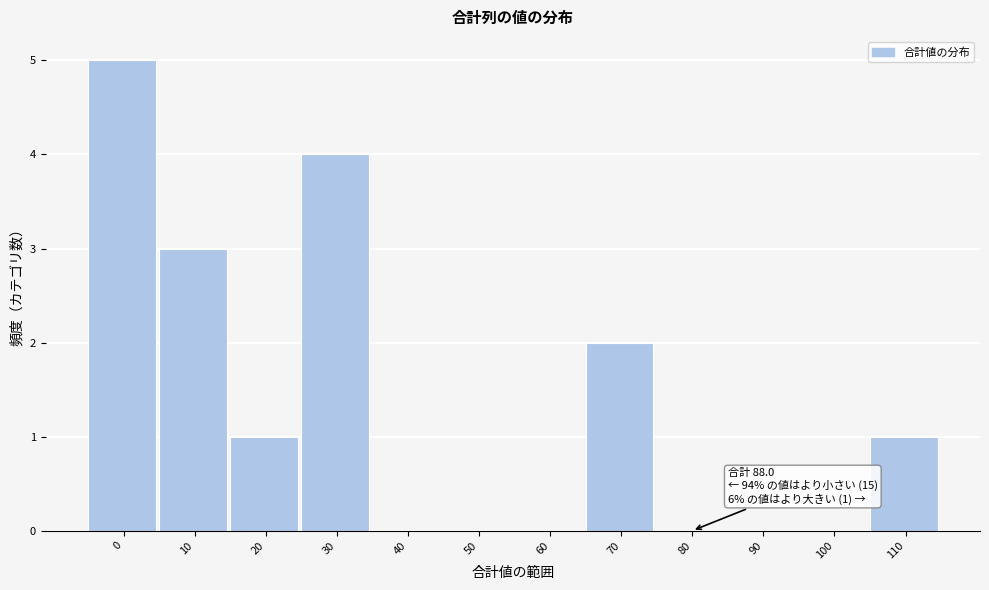

Reading left to right, list all the values displayed in this chart.

0=5	10=3	20=1	30=4	40=0	50=0	60=0	70=2	80=0	90=0	100=0	110=1